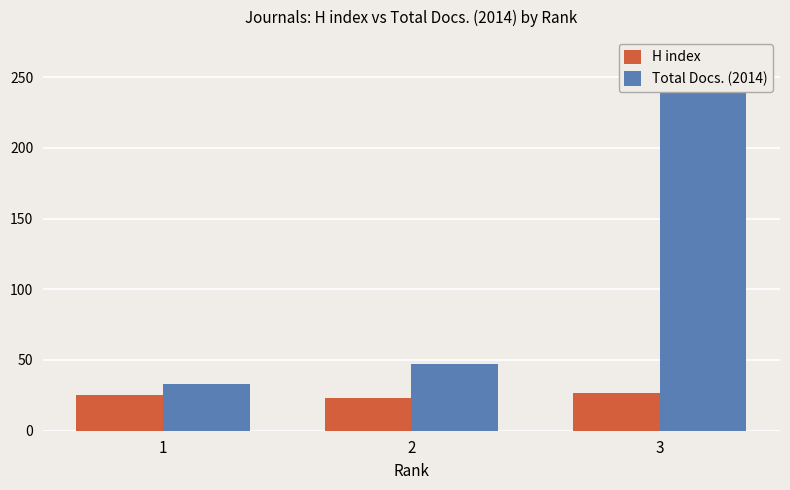

True or false: Total Docs. (2014) has a value of 33 at 1.

True